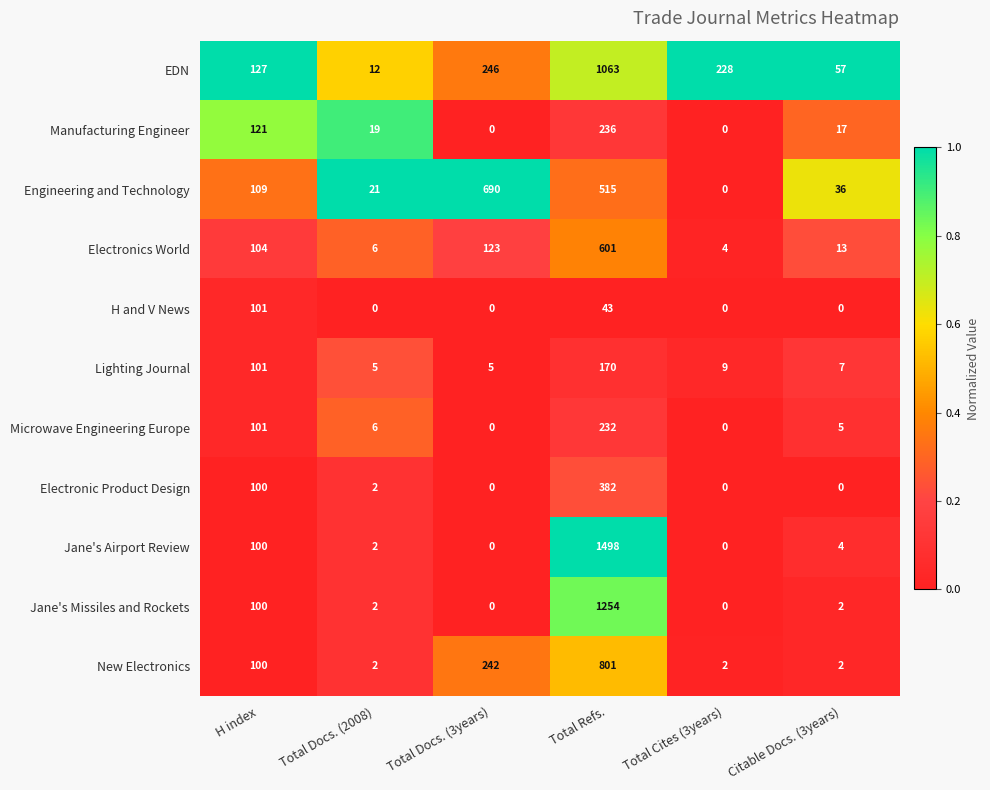

At which category is the sum across all series the highest?

Total Refs.